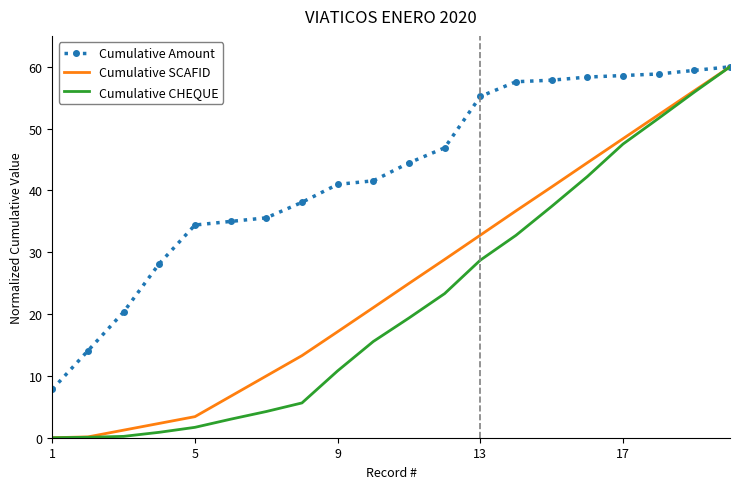

At how many categories does at least one series exceed 26?

17